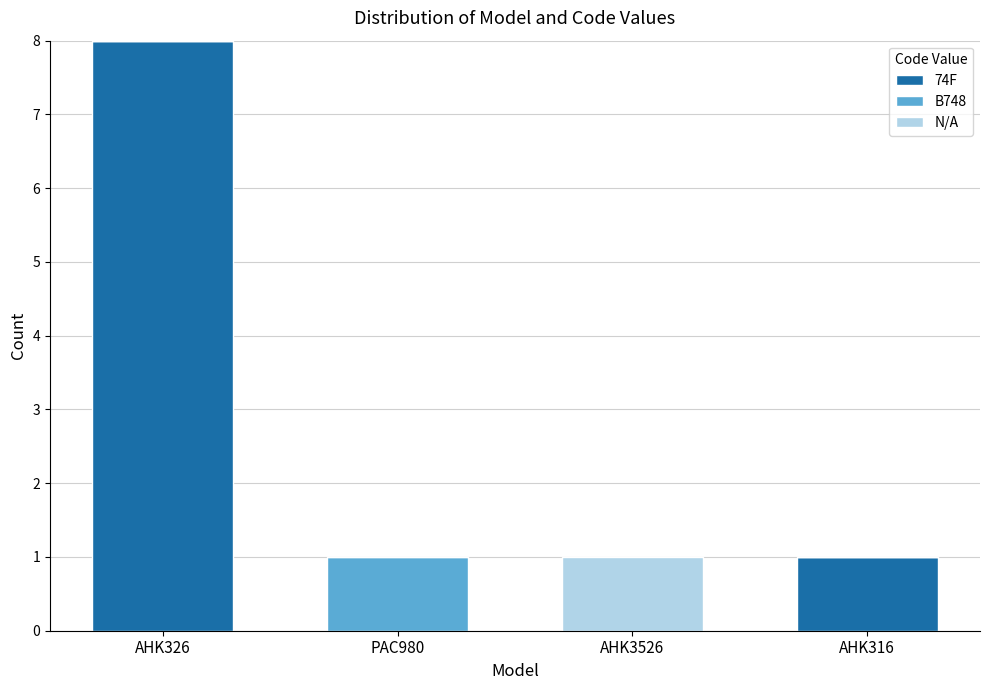

Read the 74F value at AHK326.

8